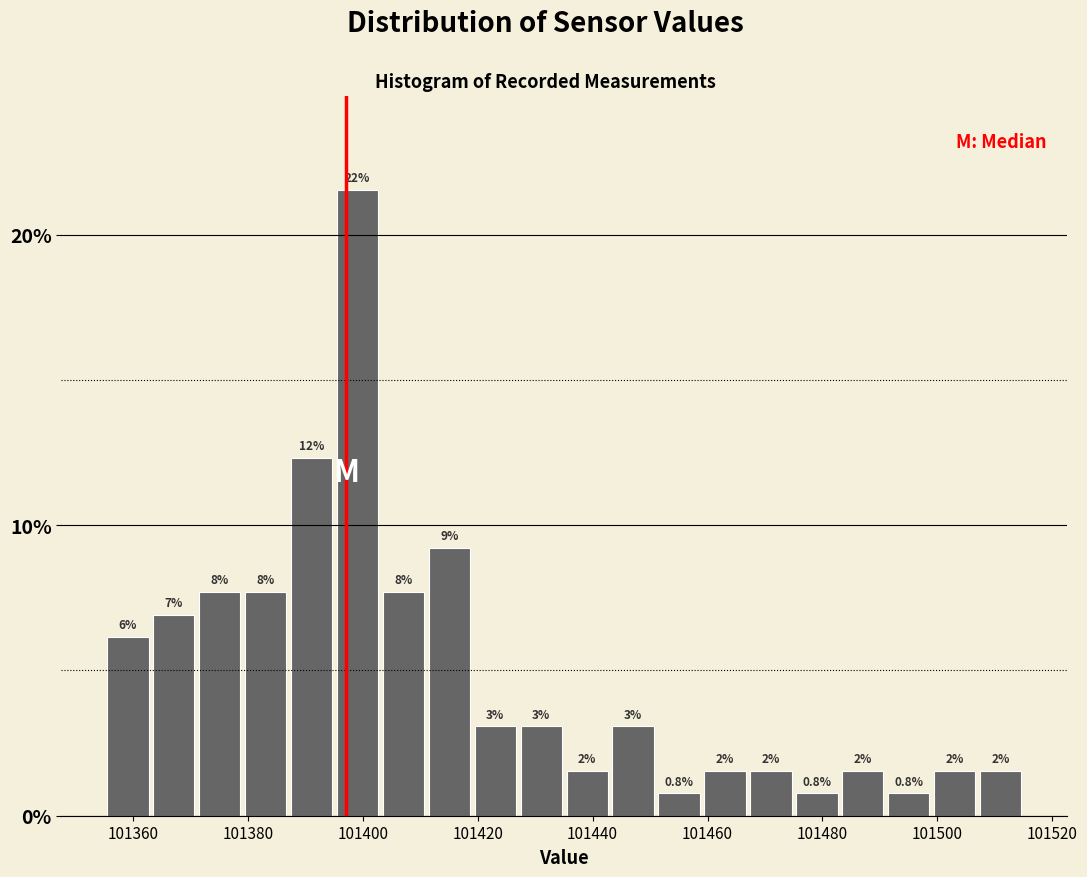

Around what value on the x-axis is the tallest bar? Give the approximate position of its centre, as read against the axis.

101400